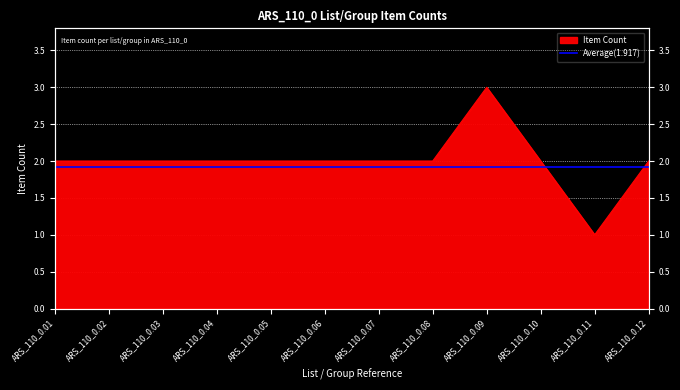

The value at ARS_110_0.11 is 1. True or false?

True